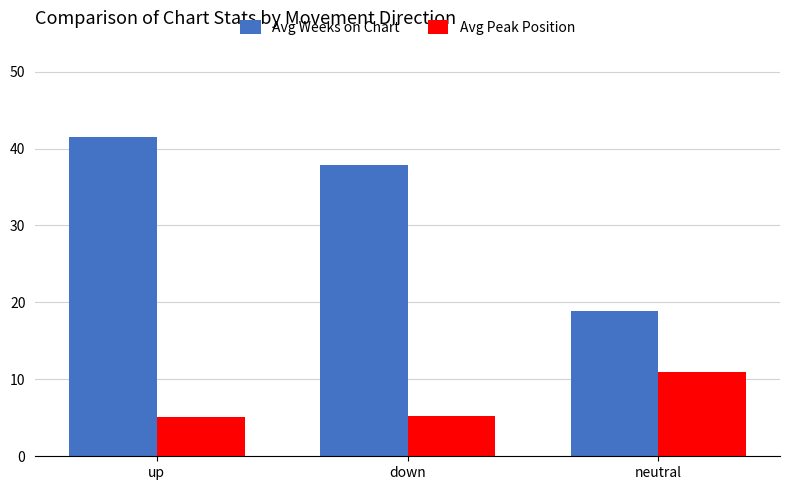

At which label does Avg Weeks on Chart first exceed 37?

up